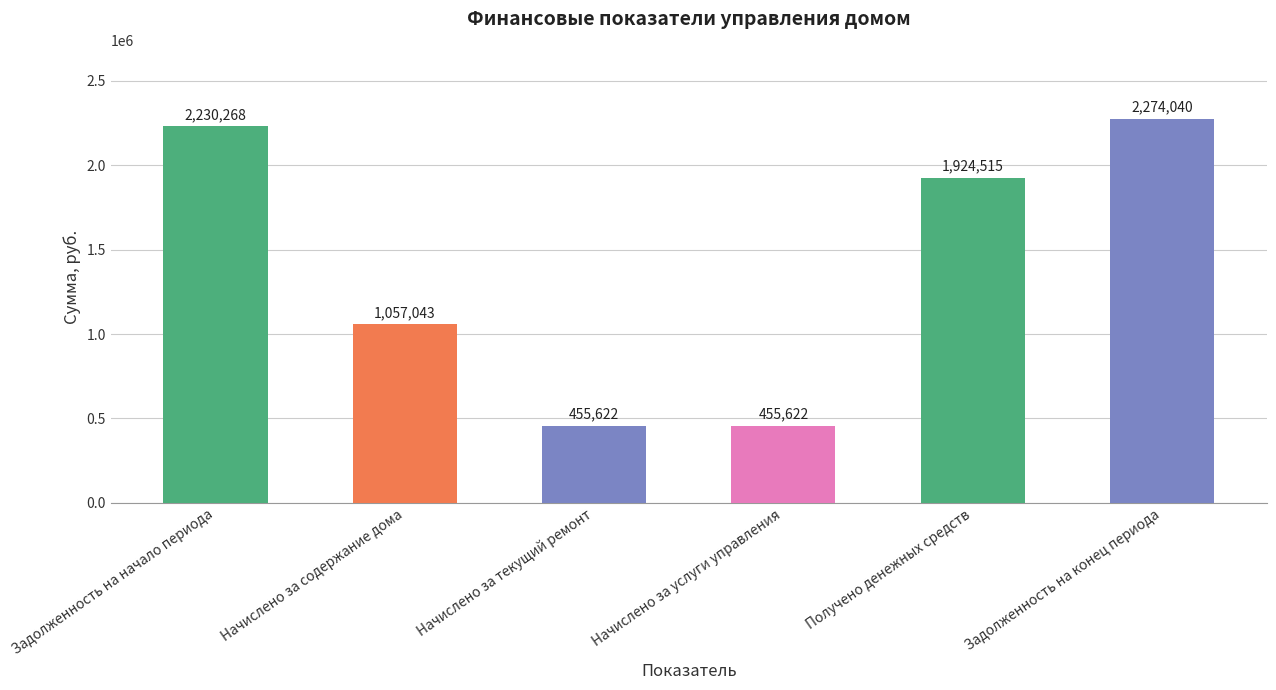

What value does the data have at Начислено за содержание дома?

1057043.0